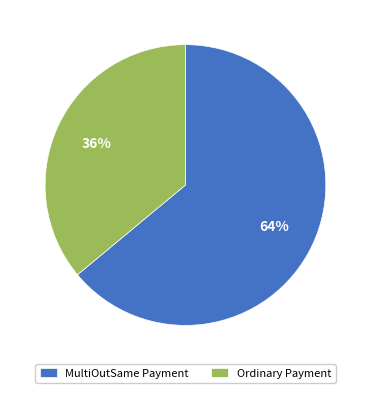

How many slices are in this pie chart?

2